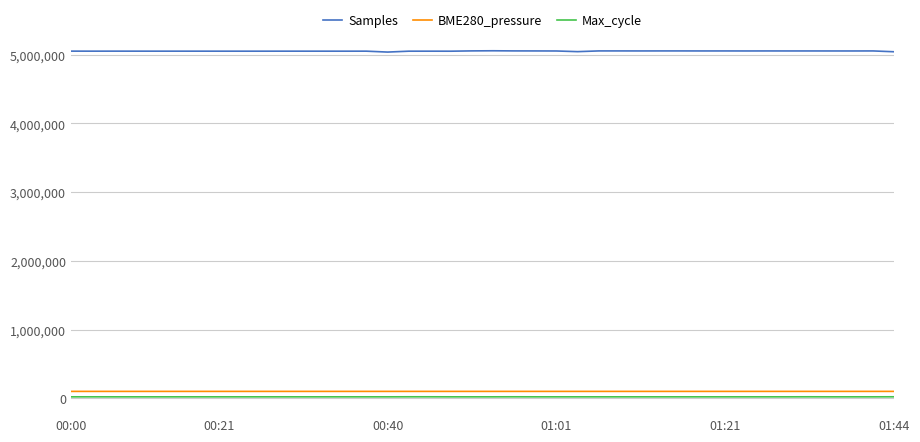

True or false: Samples and Max_cycle cross at least once.

False